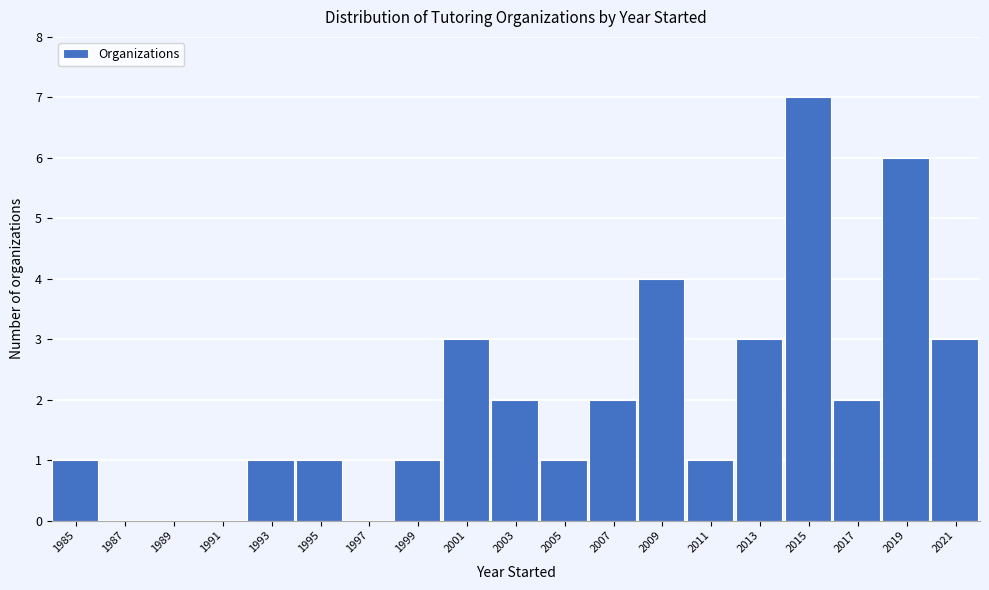

Reading left to right, list all the values displayed in this chart.

1985=1	1987=0	1989=0	1991=0	1993=1	1995=1	1997=0	1999=1	2001=3	2003=2	2005=1	2007=2	2009=4	2011=1	2013=3	2015=7	2017=2	2019=6	2021=3